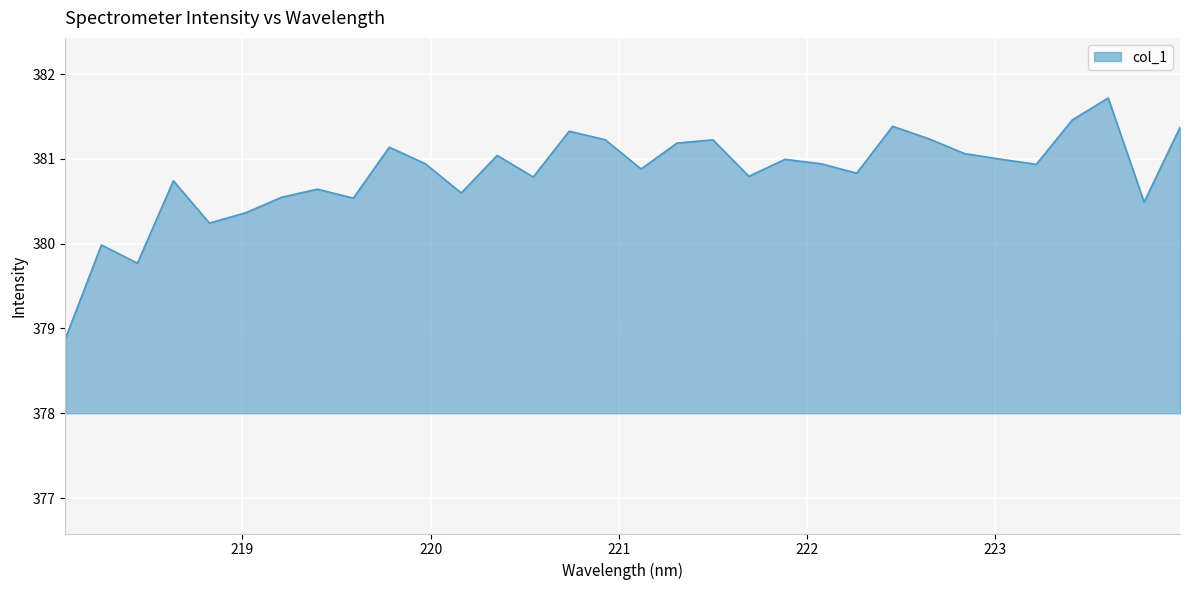

What is the difference between the maximum and minimum values?

2.8